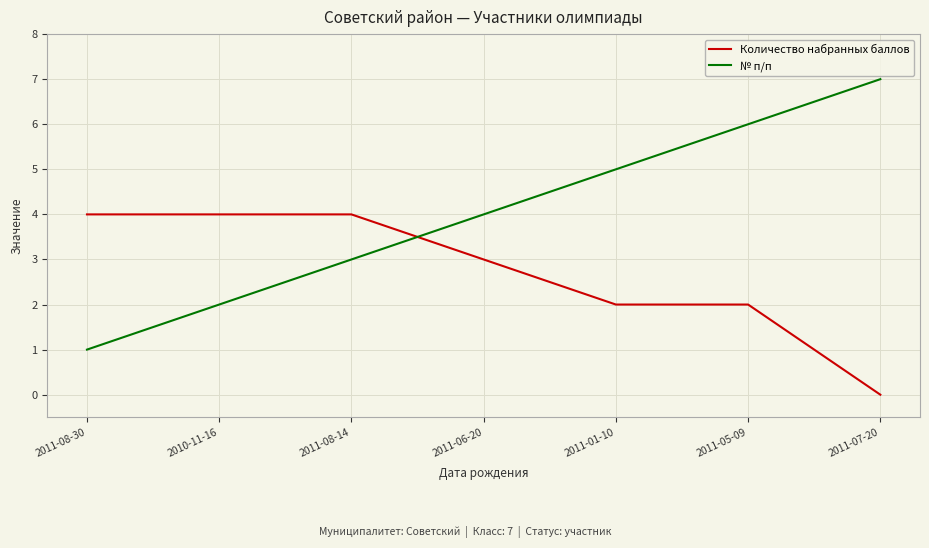

Reading left to right, list all the values displayed in this chart.

Количество набранных баллов: 2011-08-30=4	2010-11-16=4	2011-08-14=4	2011-06-20=3	2011-01-10=2	2011-05-09=2	2011-07-20=0
№ п/п: 2011-08-30=1	2010-11-16=2	2011-08-14=3	2011-06-20=4	2011-01-10=5	2011-05-09=6	2011-07-20=7